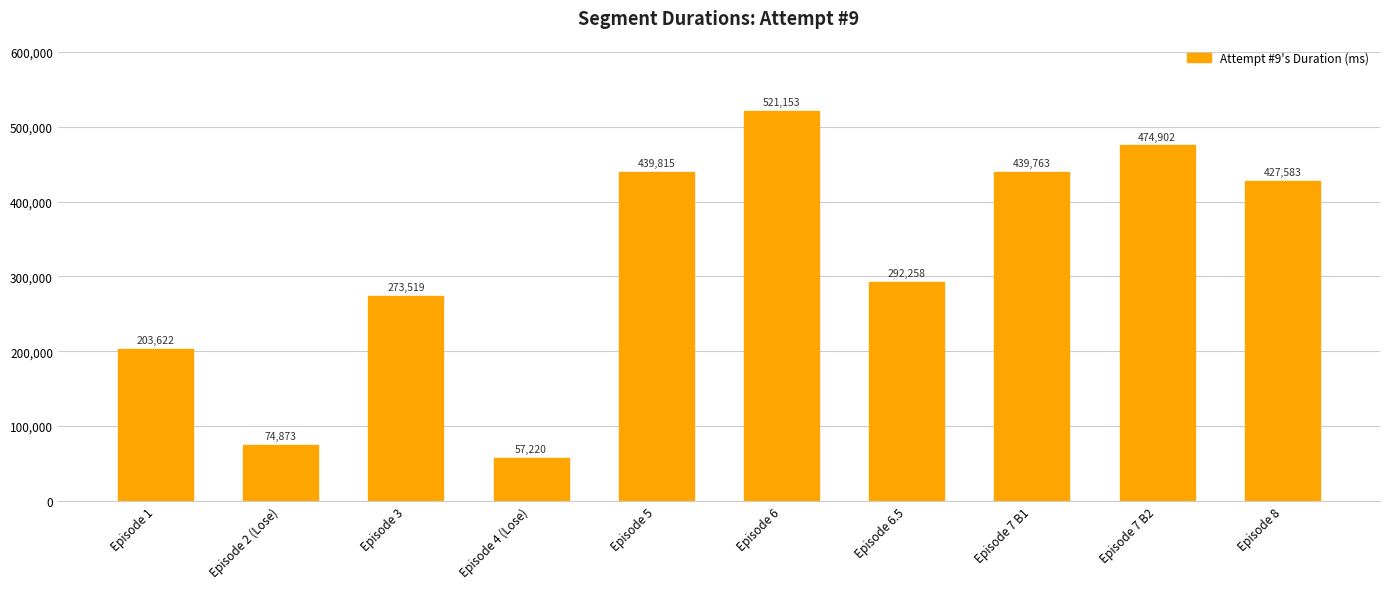

At which category does the chart reach its minimum across all series?

Episode 4 (Lose)